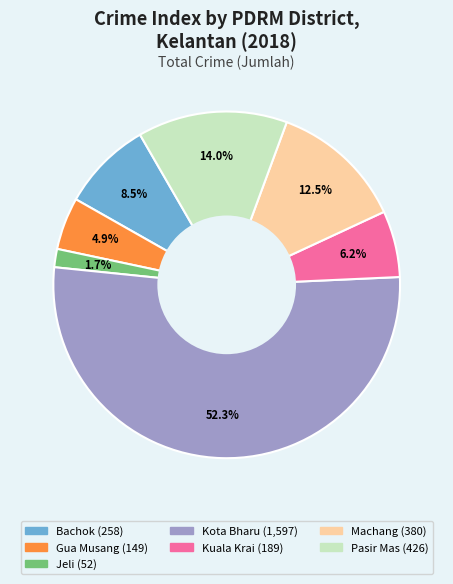

Does any single category account for the majority?

Yes